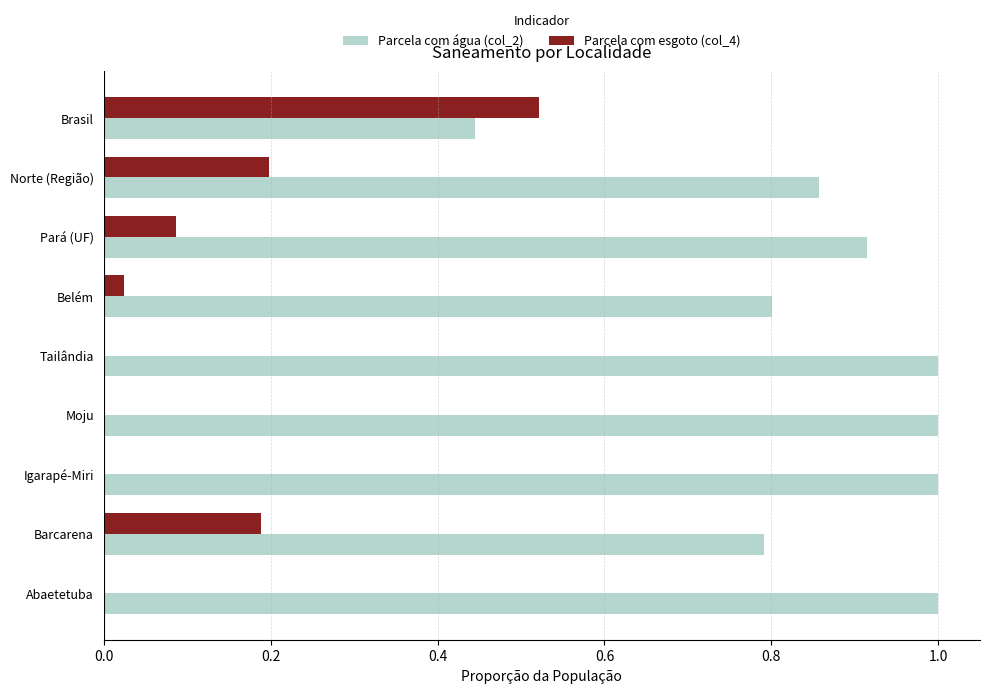

How many distinct data groups are displayed?

2